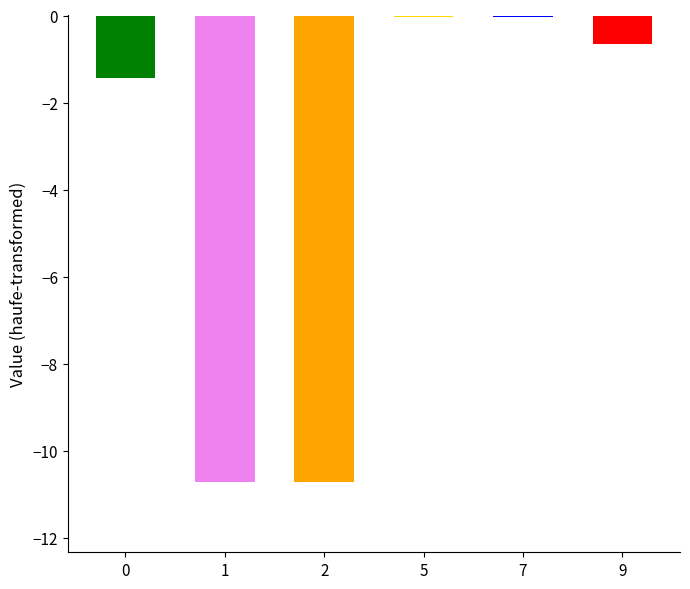

Are the bars grouped side by side (vs. stacked)?

No